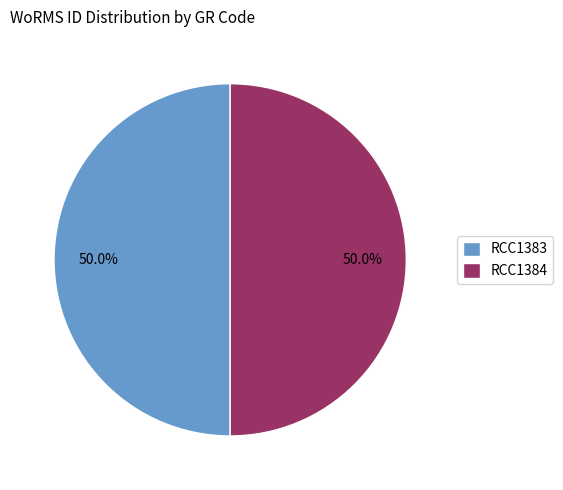

Approximately how many times larger is the value at RCC1383 compared to RCC1384?

1.0